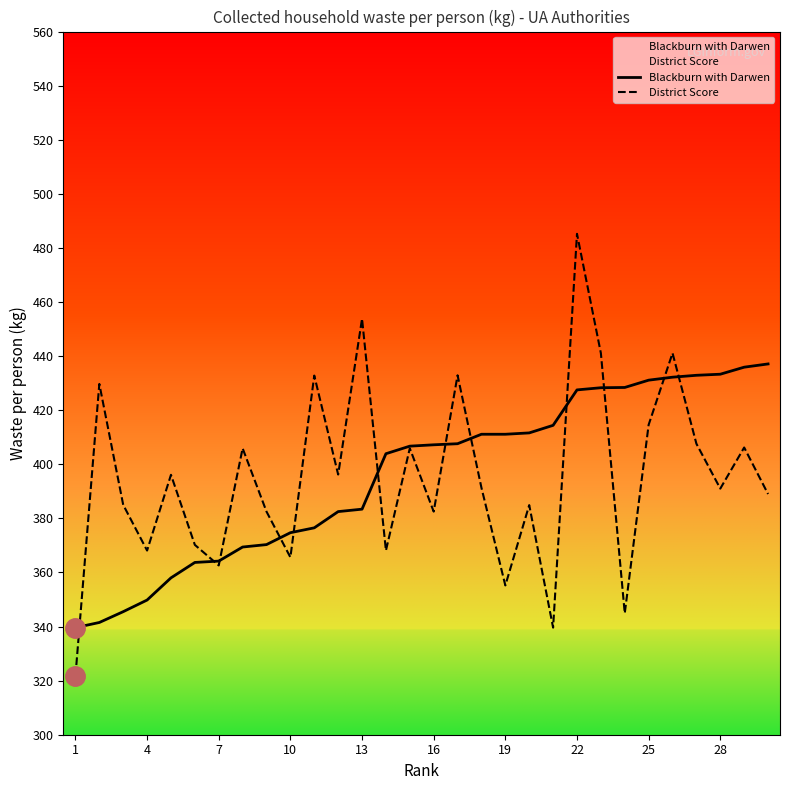

What is the difference between the highest and lowest values at 4?

18.3